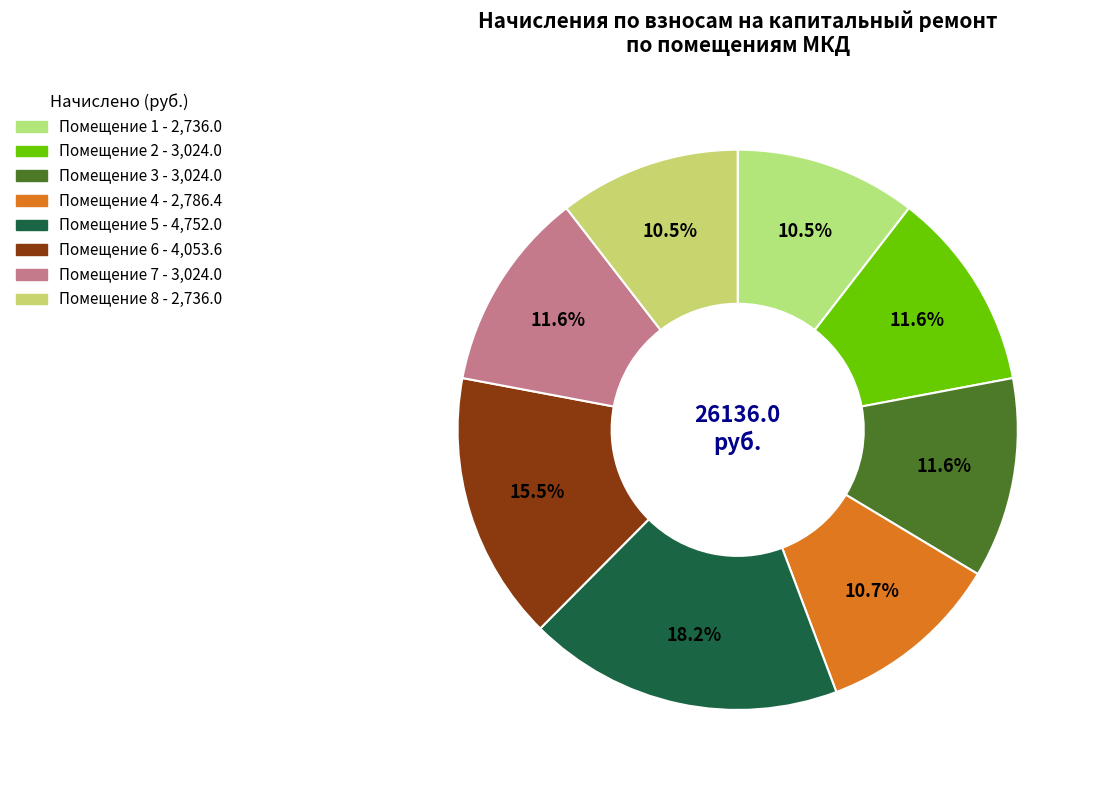

How many segments does this pie chart have?

8